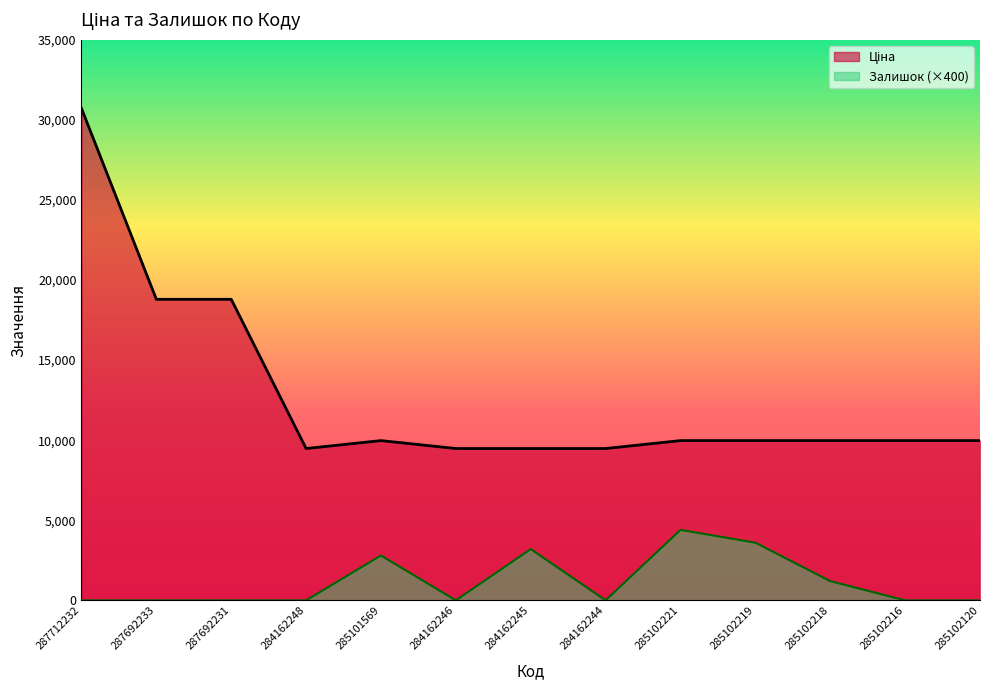

What is the sum of the Залишок values at 284162245 and 285102216?

3200.0